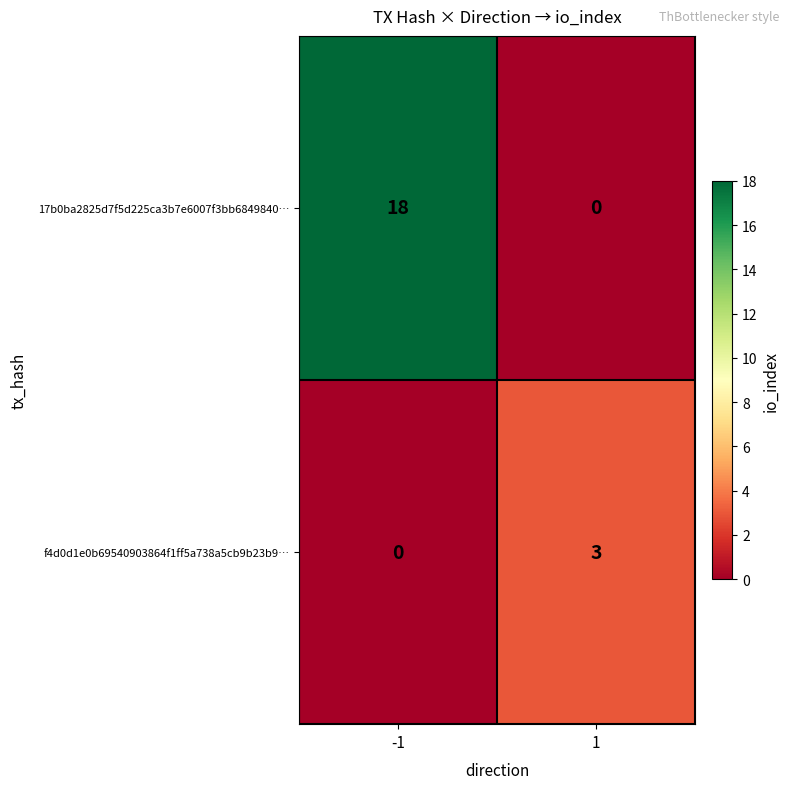

What is the sum of all 17b0ba2825d7f5d225ca3b7e6007f3bb6849840… values?

18